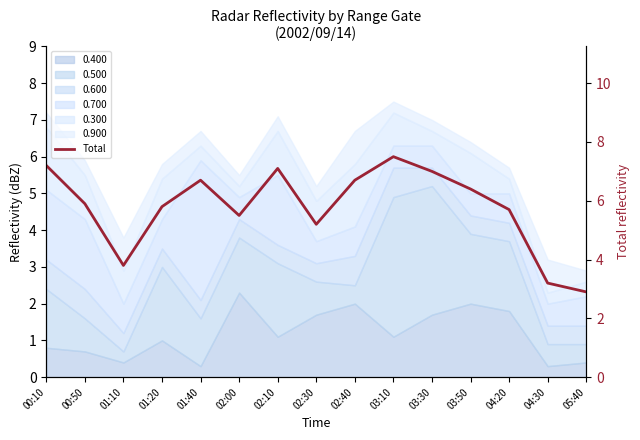

What is the difference between the maximum and minimum values?

4.6